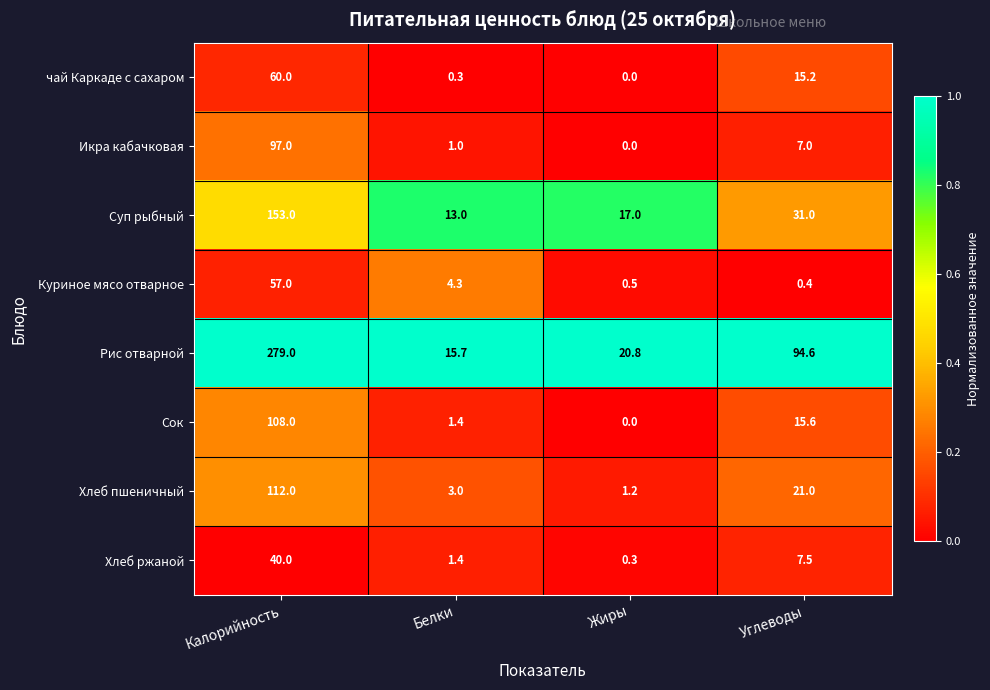

List the labels in order of Хлеб ржаной value, largest first.

Калорийность, Углеводы, Белки, Жиры